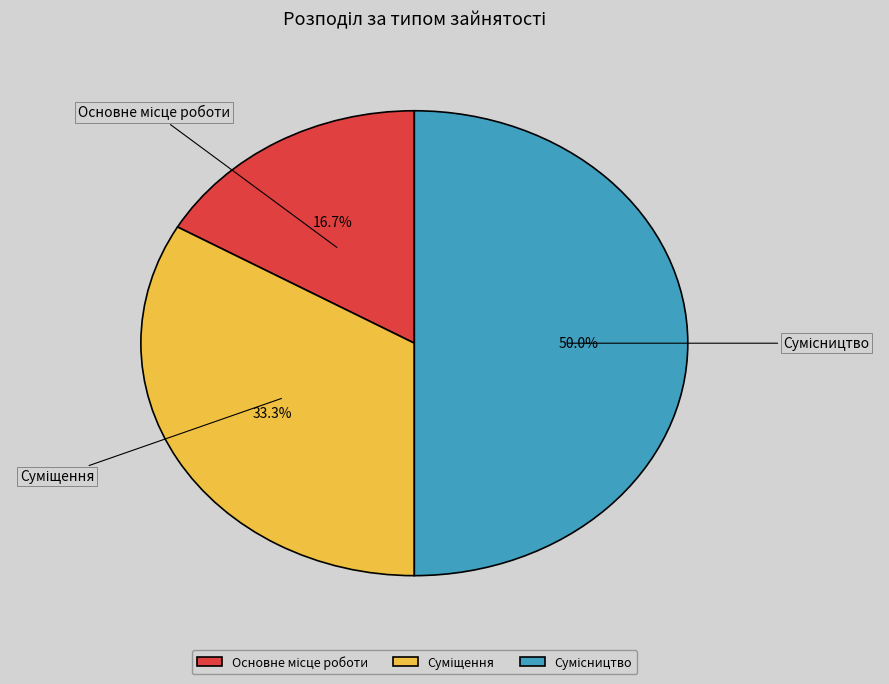

Count the number of slices in the pie.

3